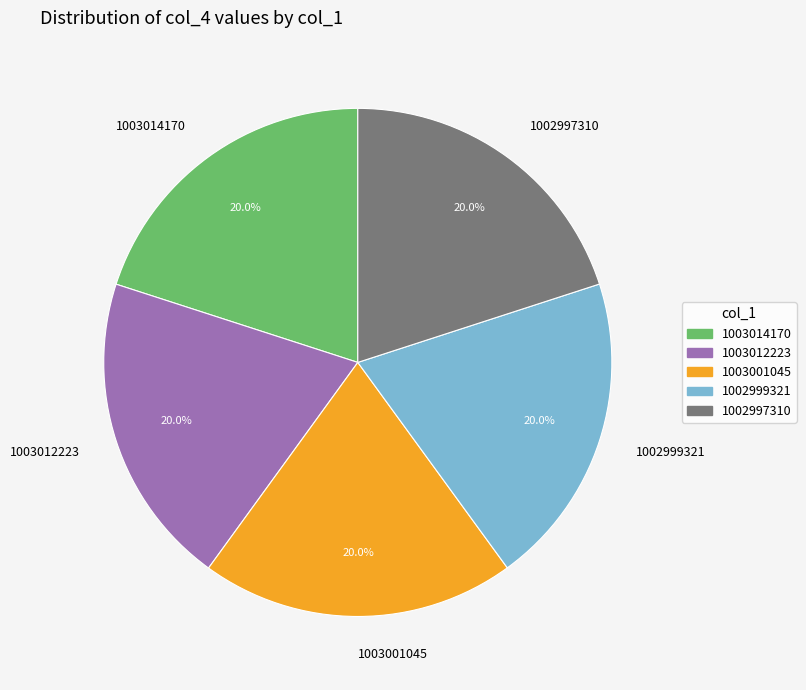

To the nearest percent, what portion does 1002997310 represent?

20%